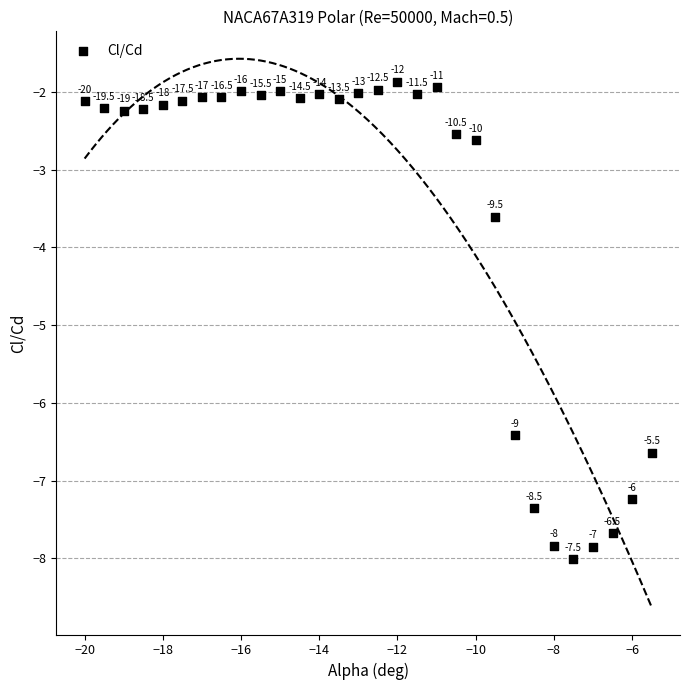

What Y value in the scatter plot is closest to -4?

-3.6